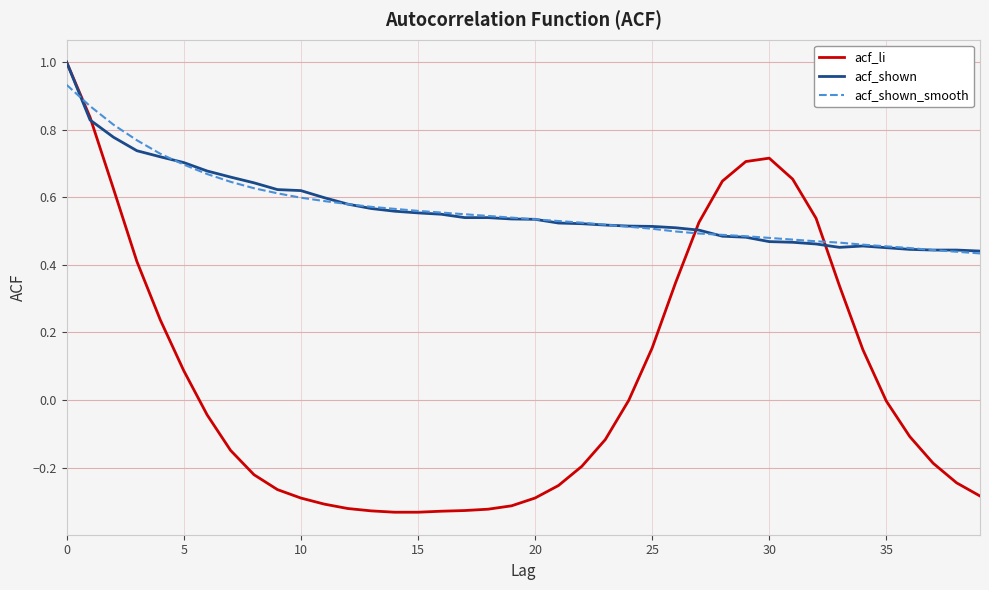

What is the greatest value displayed?

1.0